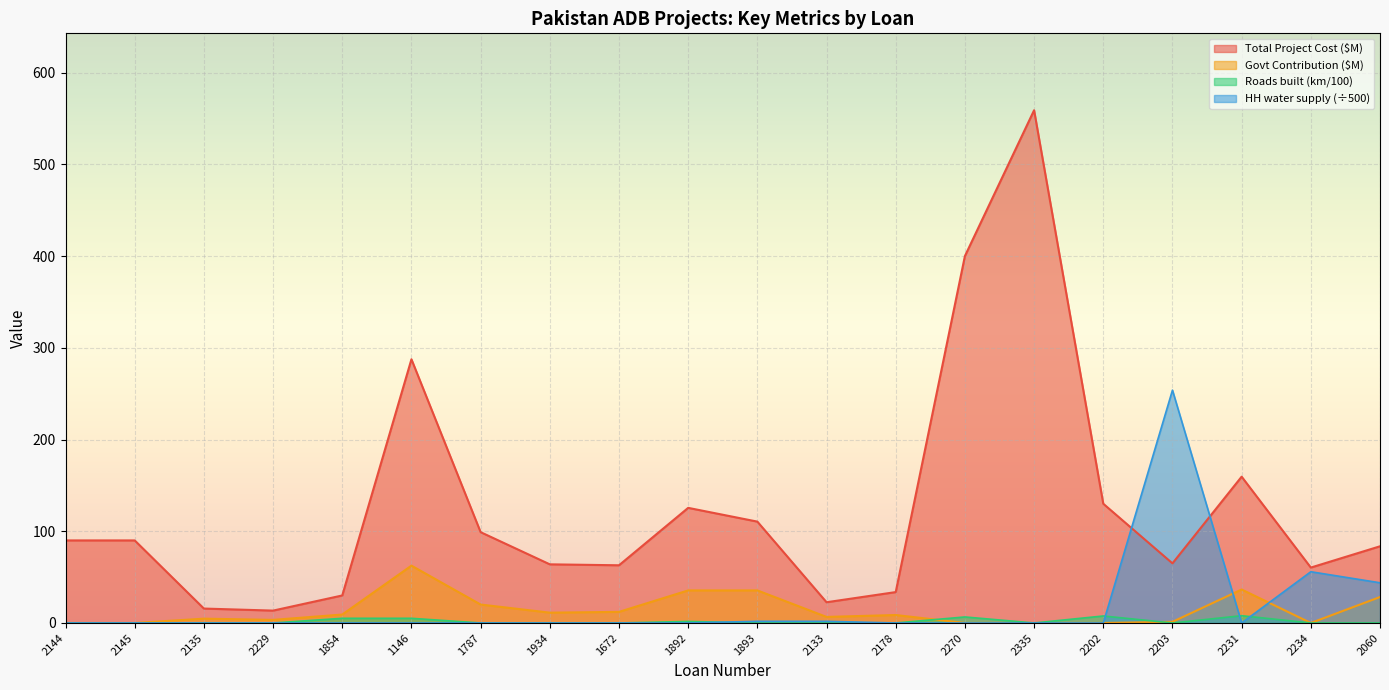

What is the difference between the Approved Financing Government Contribution ($M) values at 1934 and 2202?

11.2